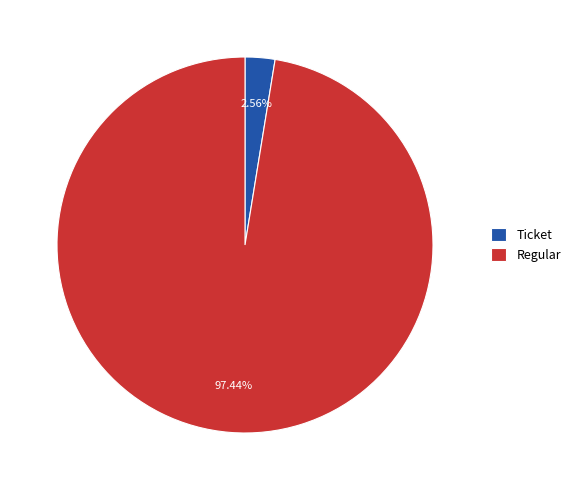

To the nearest percent, what percentage of the pie is Regular?

97%